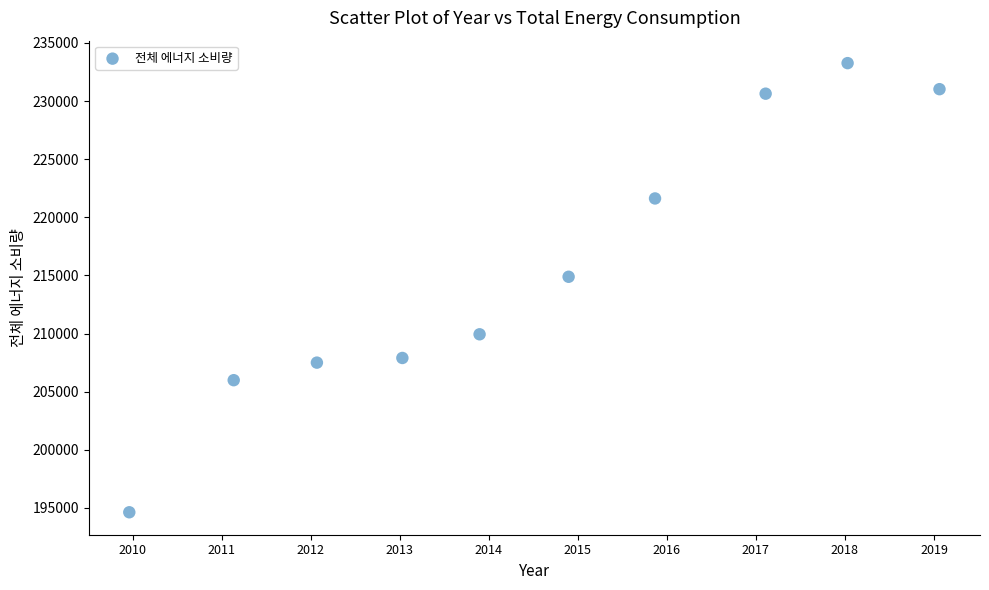

What Y value in the scatter plot is closest to 213945?

214884.4